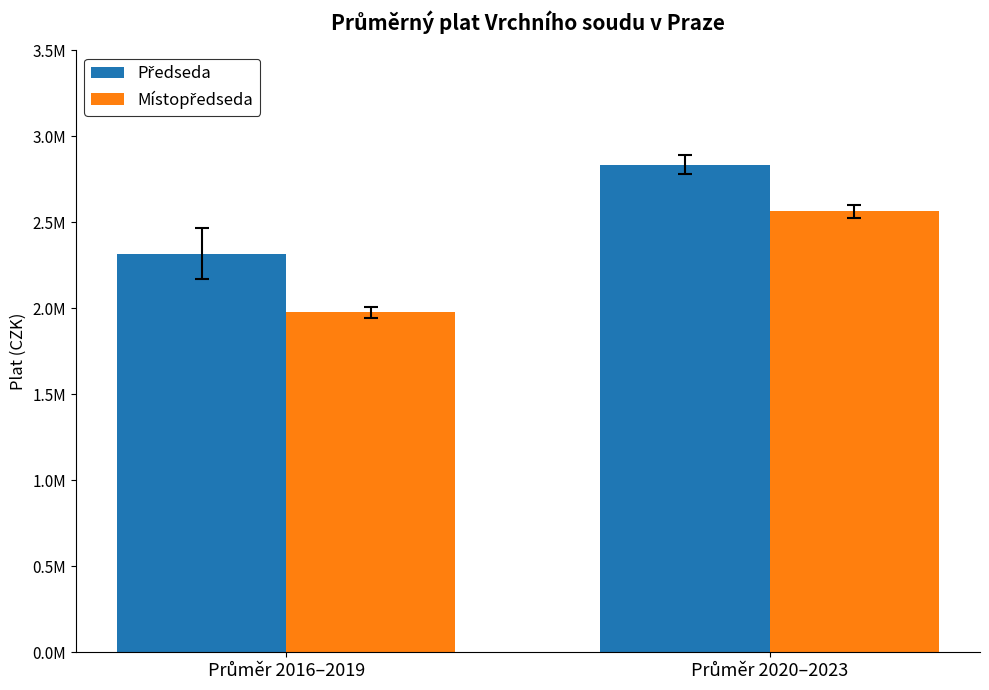

Are the bars horizontal?

No